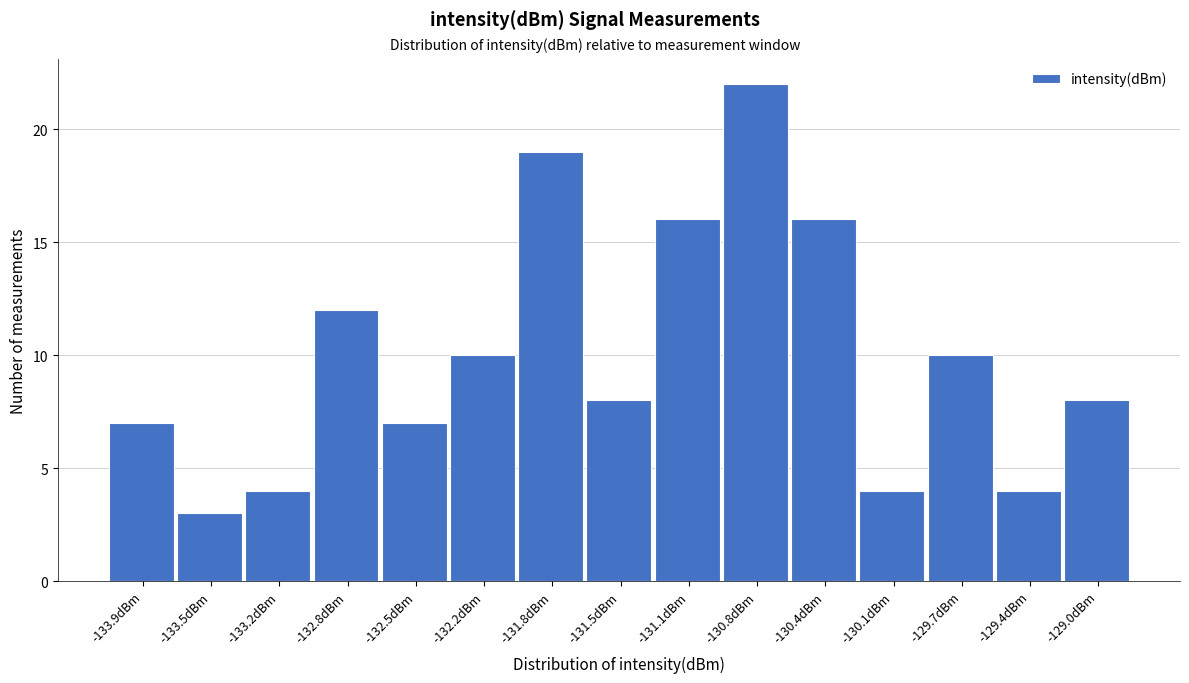

Reading left to right, transcribe all the data shown in this chart.

7	3	4	12	7	10	19	8	16	22	16	4	10	4	8